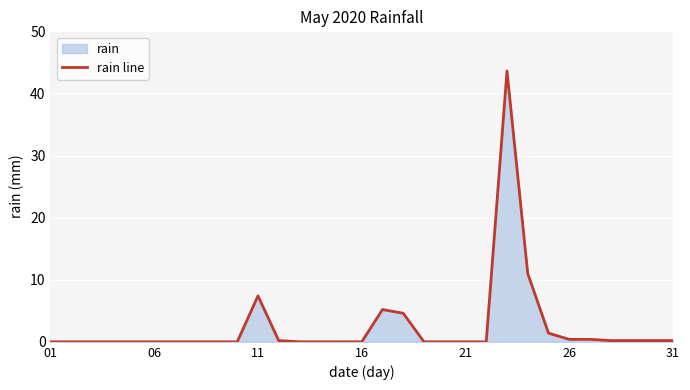

What is the difference between the maximum and minimum values?

43.6